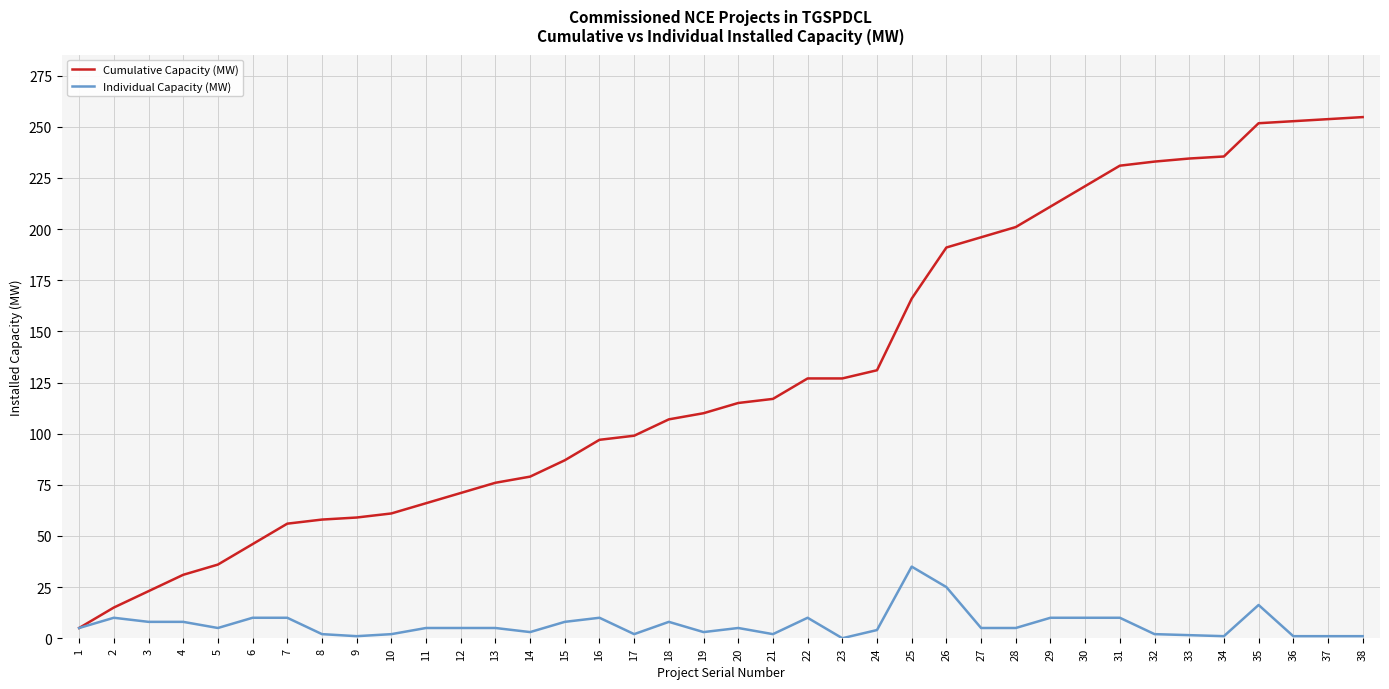

Between 2 and 27, which series saw the biggest shift?

Cumulative Capacity (MW)